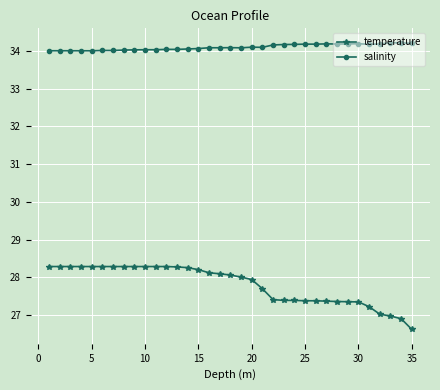

What is the value of the temperature point at the 17th from the left?

28.1